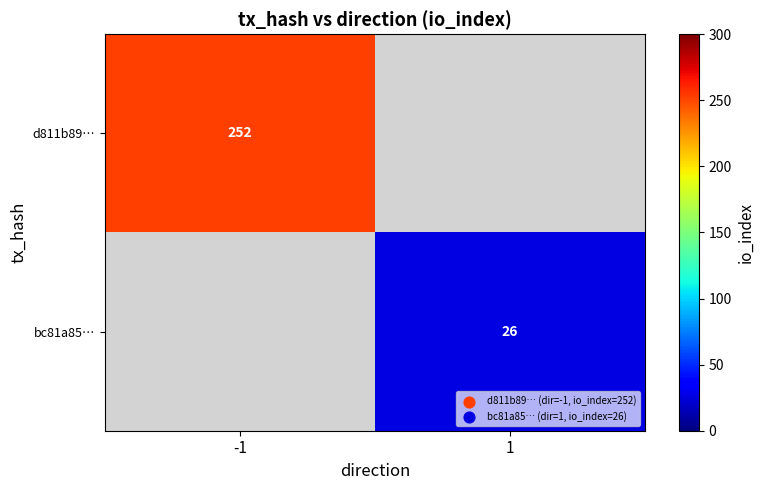

Is it true that d811b89… equals 252 at -1?

True